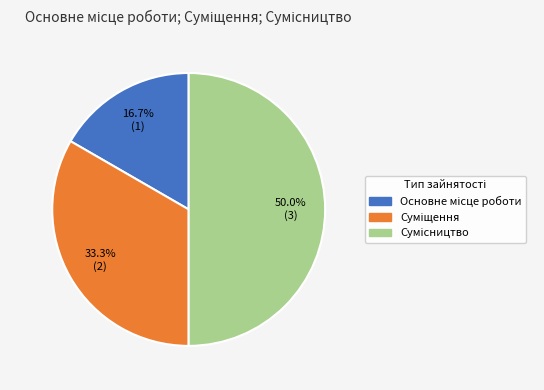

Which category has the smallest portion of the pie?

Основне місце роботи